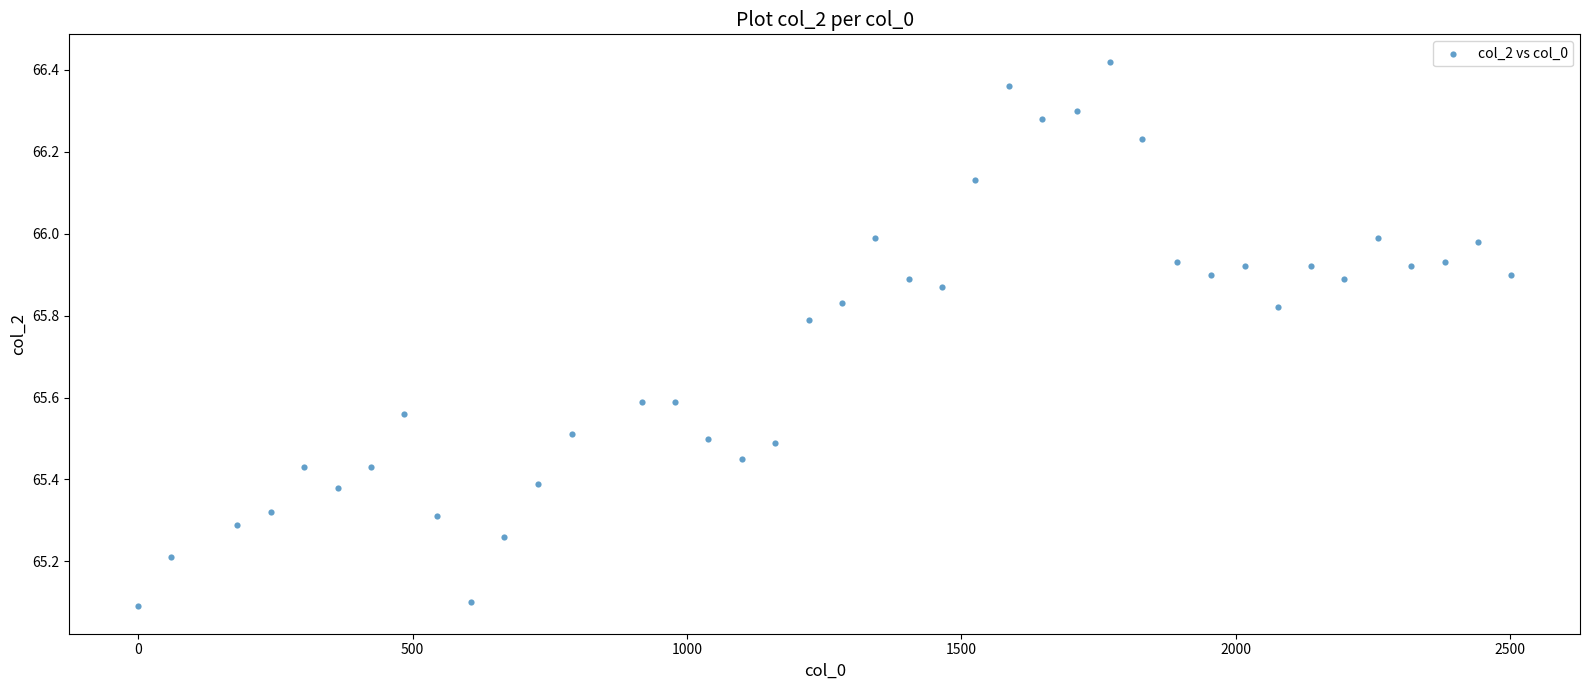

What is the range of Y values (max minus min)?

1.3